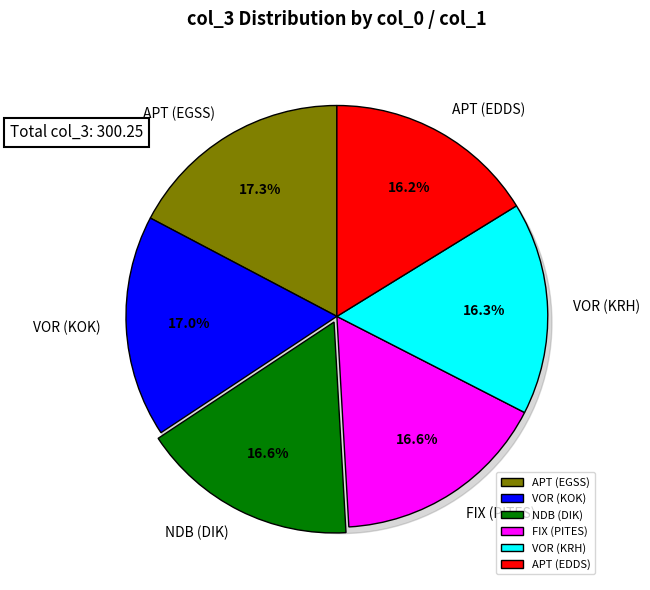

Does VOR (KRH) represent more than half of the total?

No